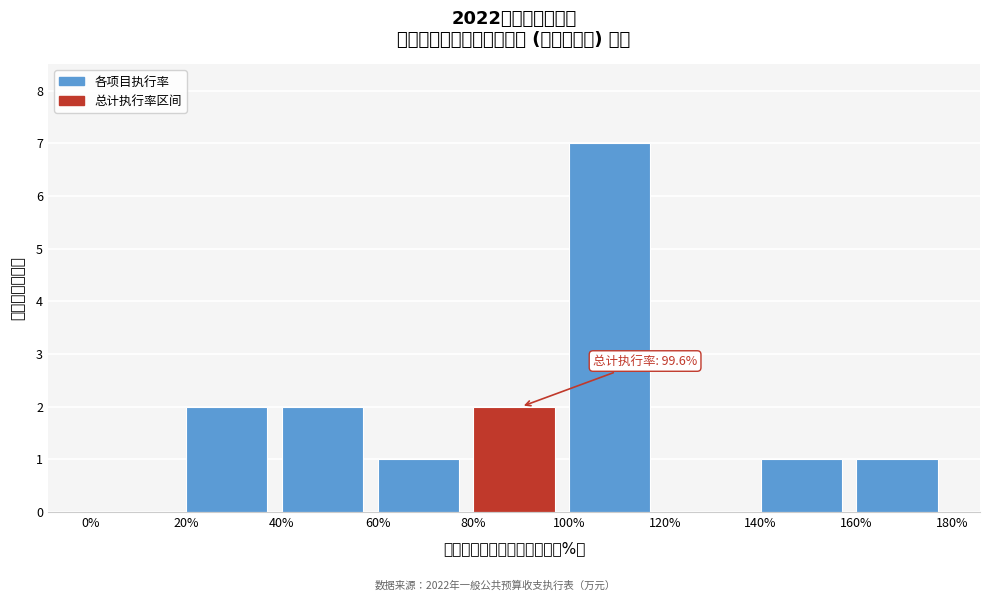

Reading left to right, list all the values displayed in this chart.

0%=0	20%=2	40%=2	60%=1	80%=2	100%=7	120%=0	140%=1	160%=1